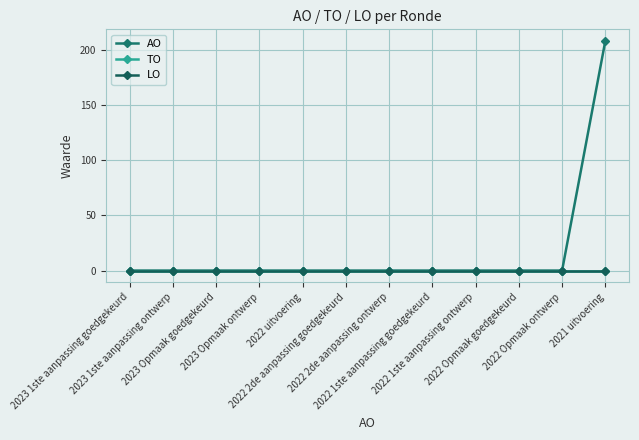

Is this an area chart (filled region under the line)?

No